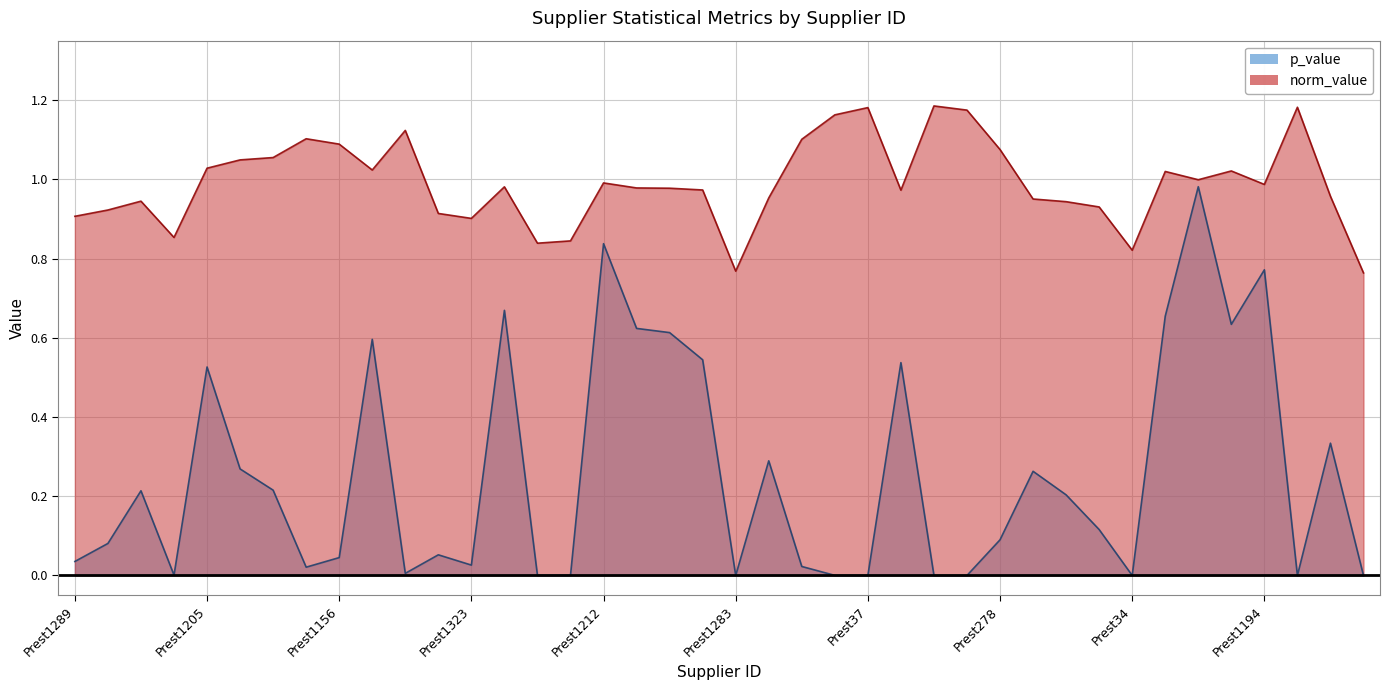

What is the label of the 16th point from the right?

Prest37